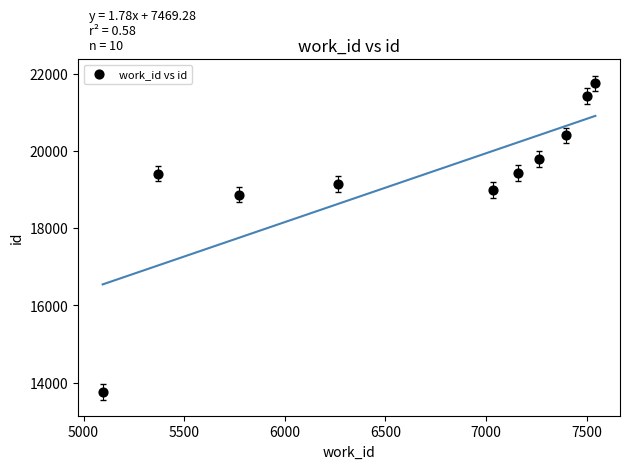

What Y value in the scatter plot is closest to 17758?

18867